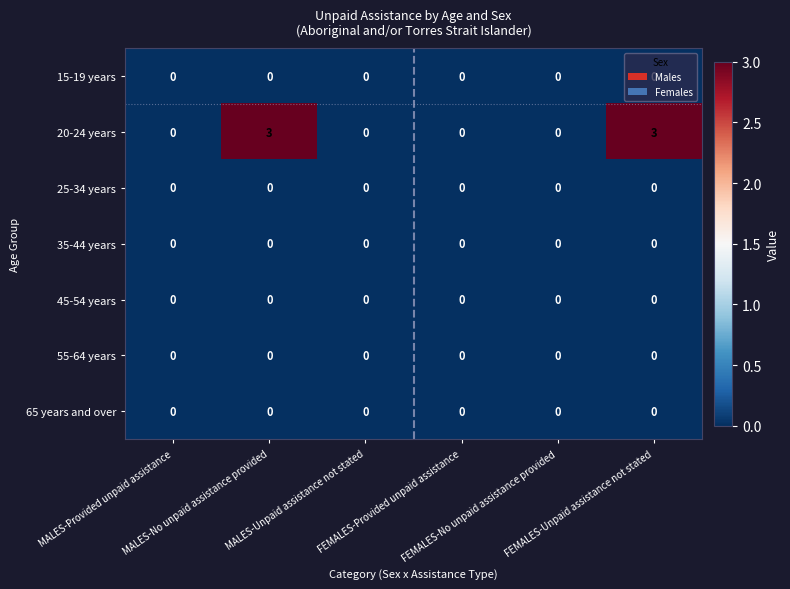

How many data points does each series have?

6